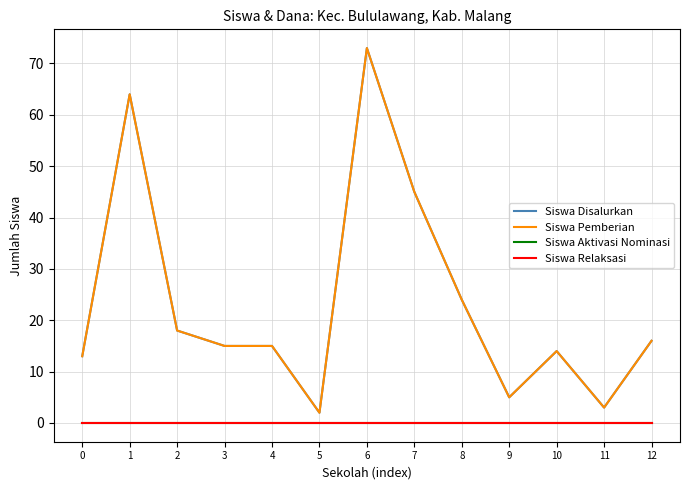

True or false: Siswa Relaksasi and Siswa Disalurkan cross at least once.

False